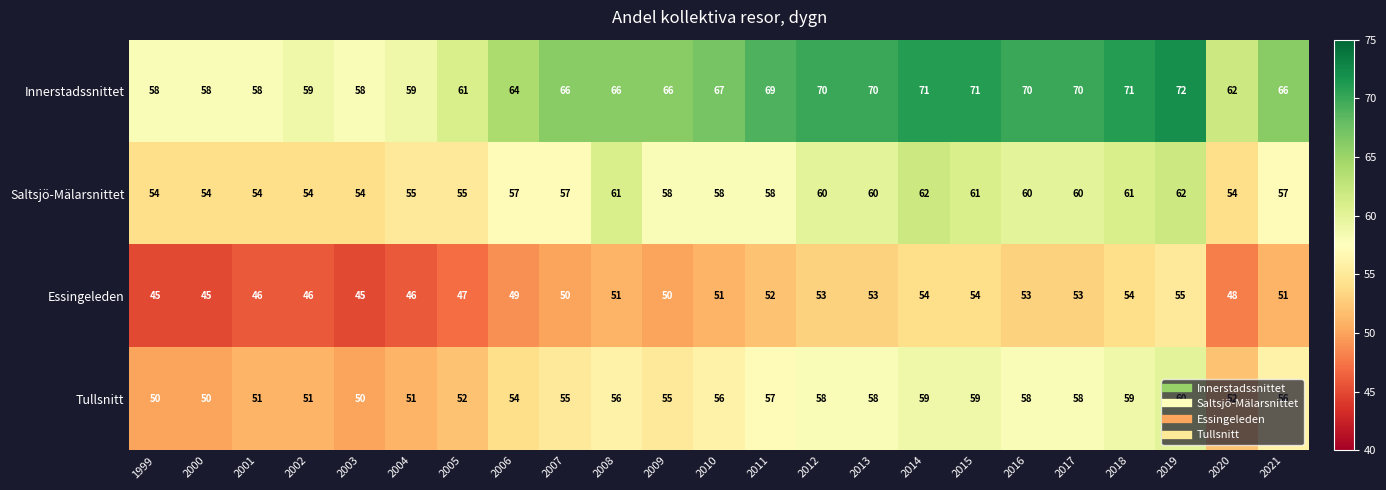

The Essingeleden series shows 54 at 2018. True or false?

True